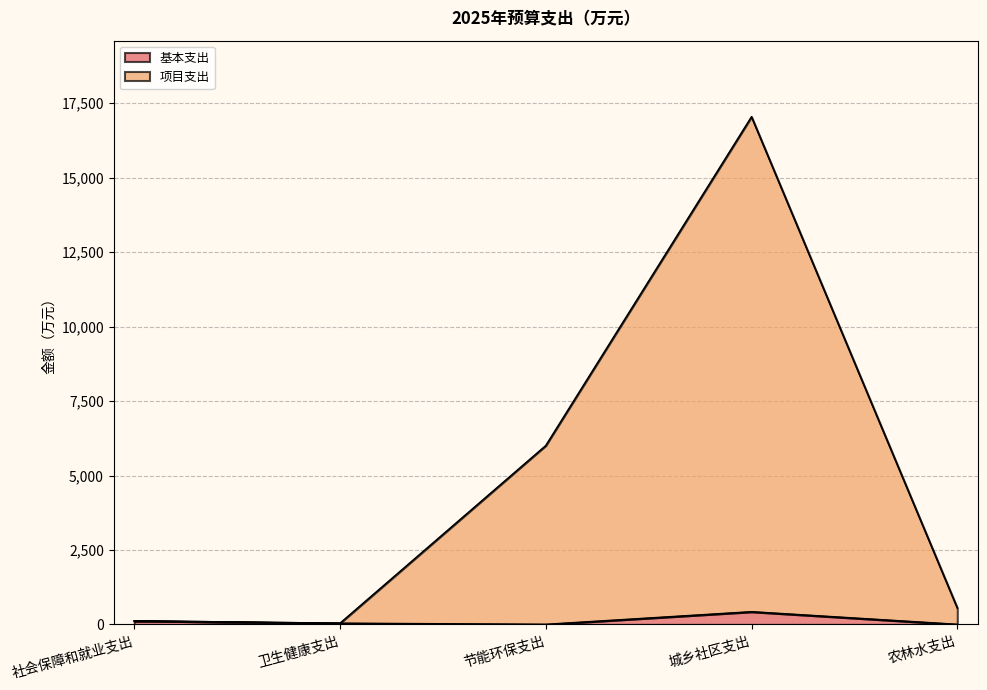

At which label does 基本支出 first exceed 38?

社会保障和就业支出